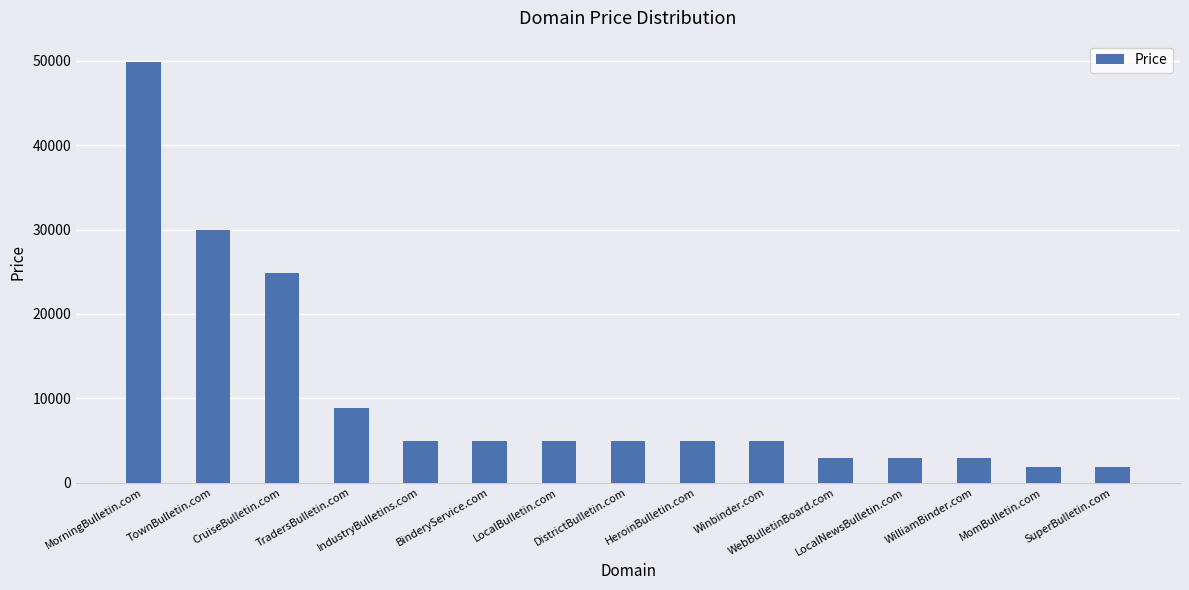

What is the sum of the values at LocalNewsBulletin.com and TradersBulletin.com?

11776